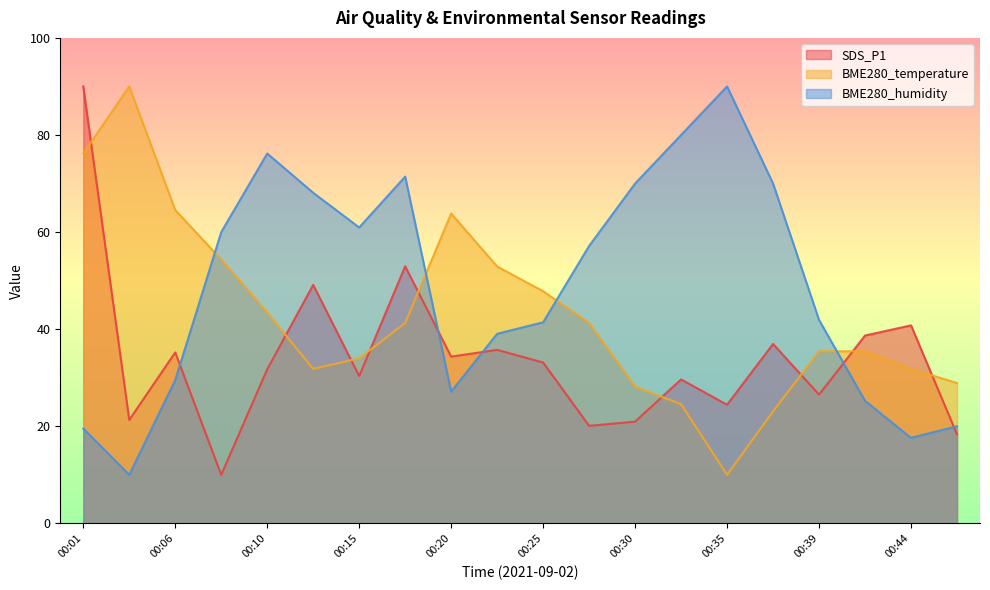

At how many categories does at least one series exceed 28?

20